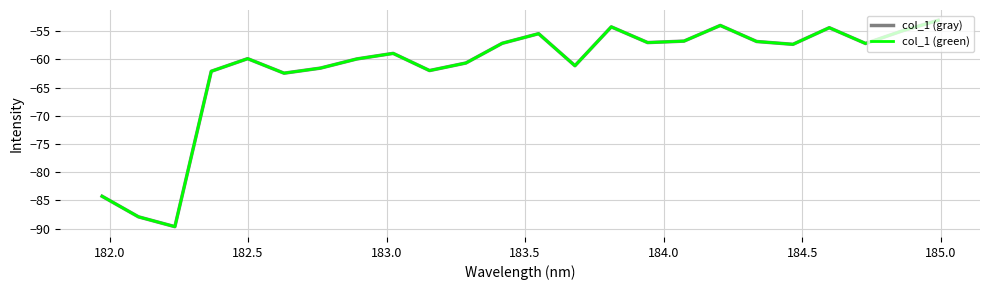

What is the difference between the maximum and minimum values in the col_1 (green) series?

36.6